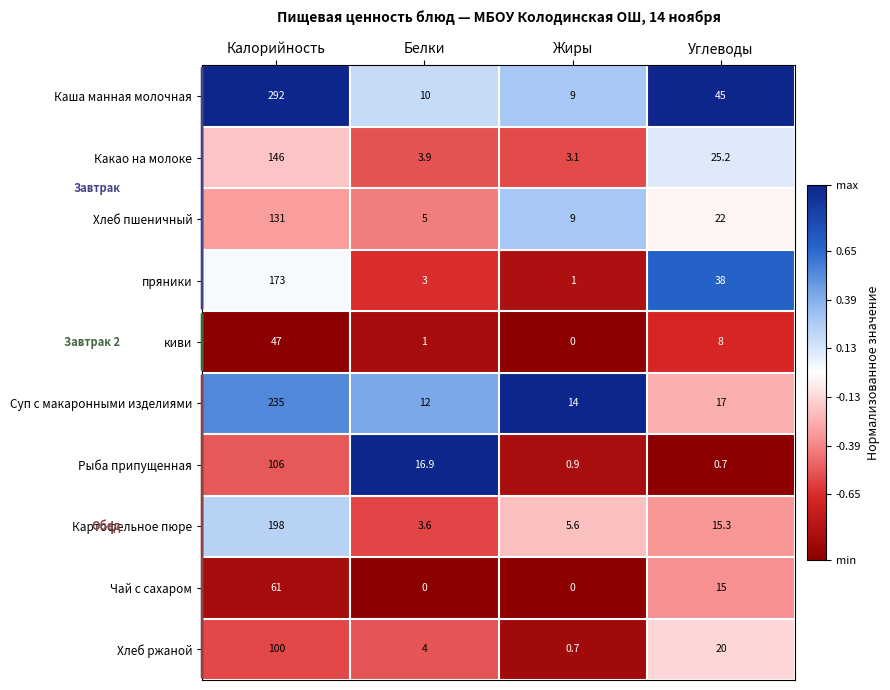

What is the difference between the second highest and second lowest values in the Суп с макаронными изделиями series?

3.0